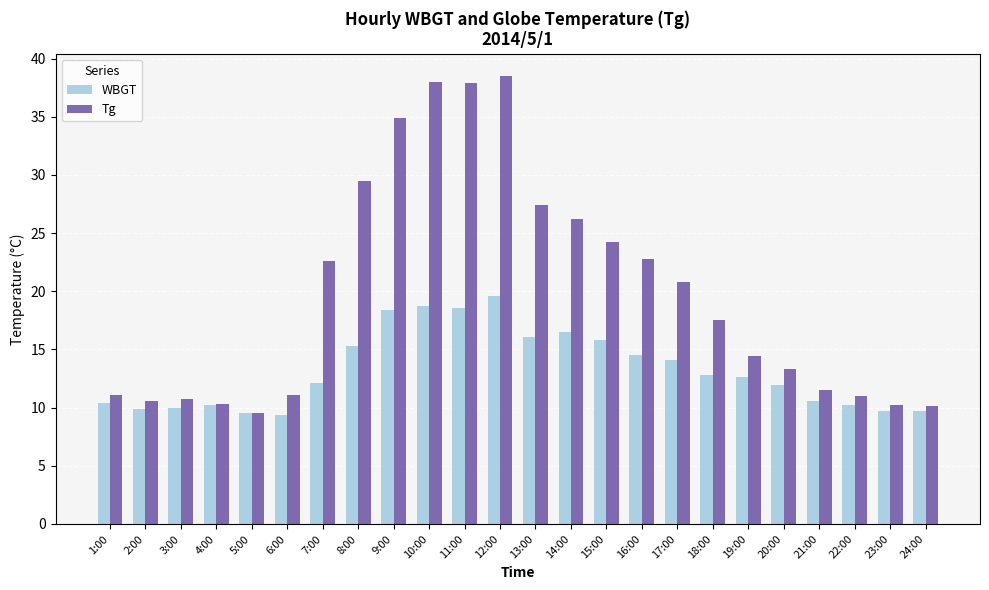

The value of WBGT at 13:00 is 16.1. True or false?

True